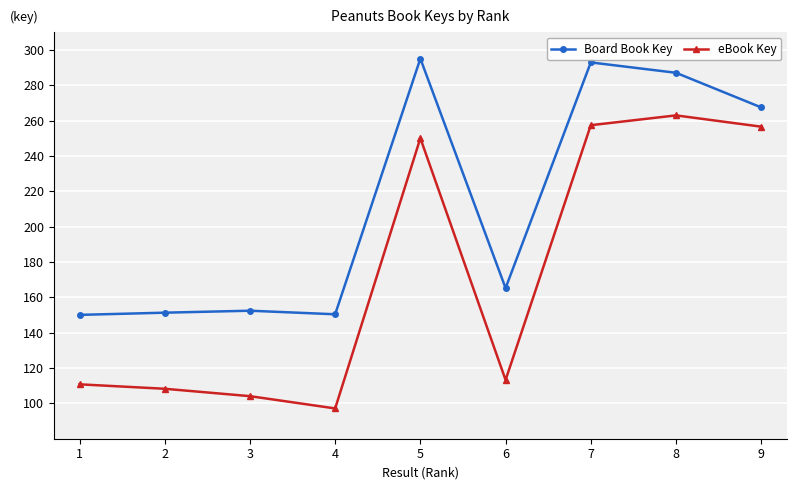

At 8, list the series in order from largest to smallest.

Board Book Key, eBook Key